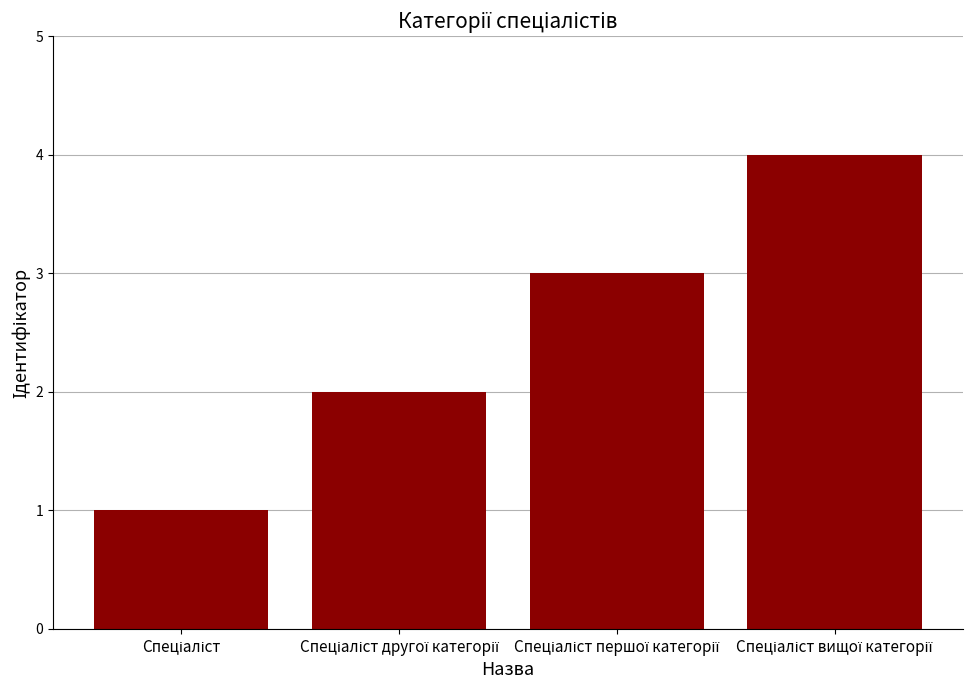

What is the difference between the maximum and minimum values?

3